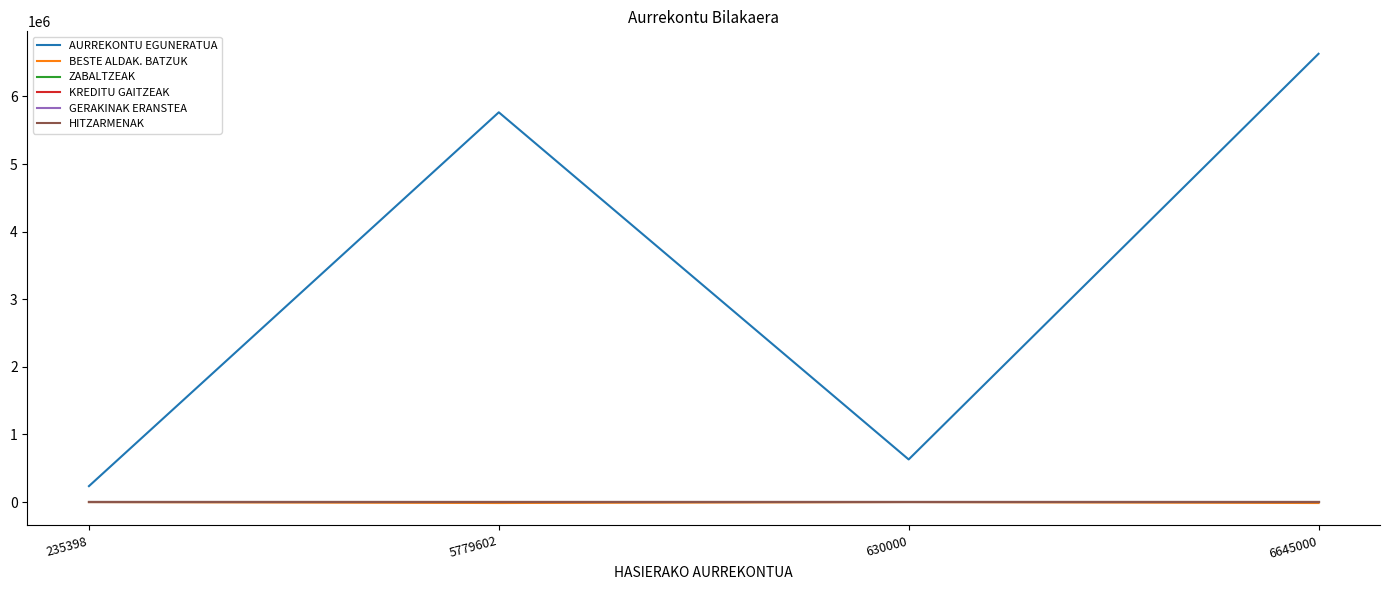

Does the chart have visible grid lines?

No